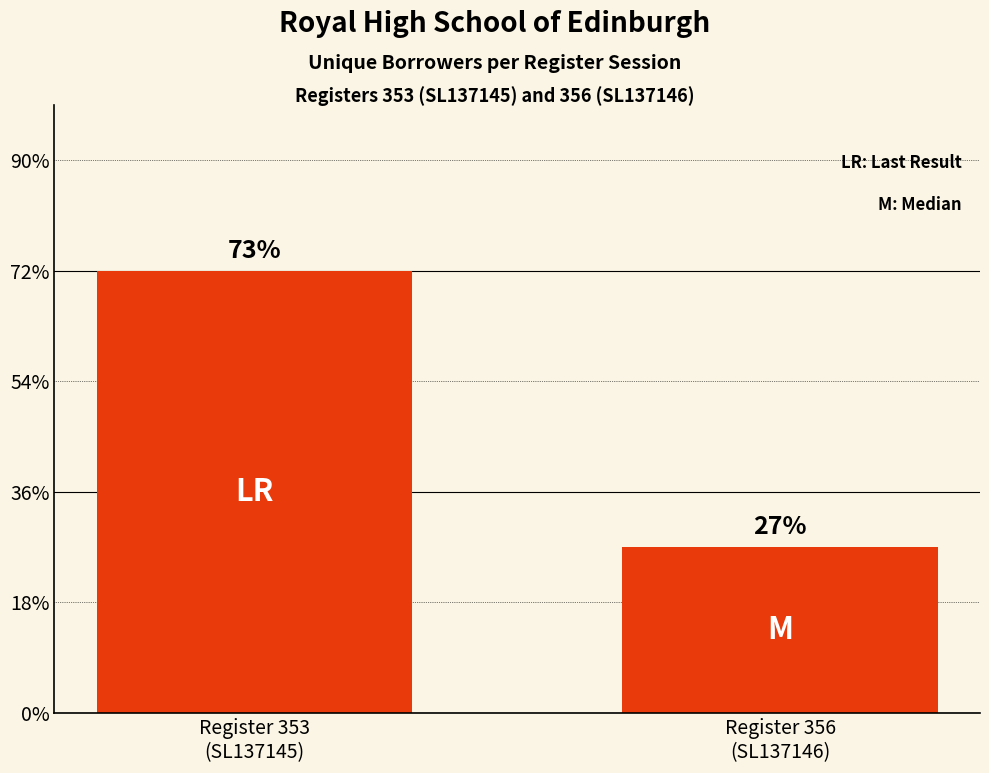

Are the bars horizontal?

No